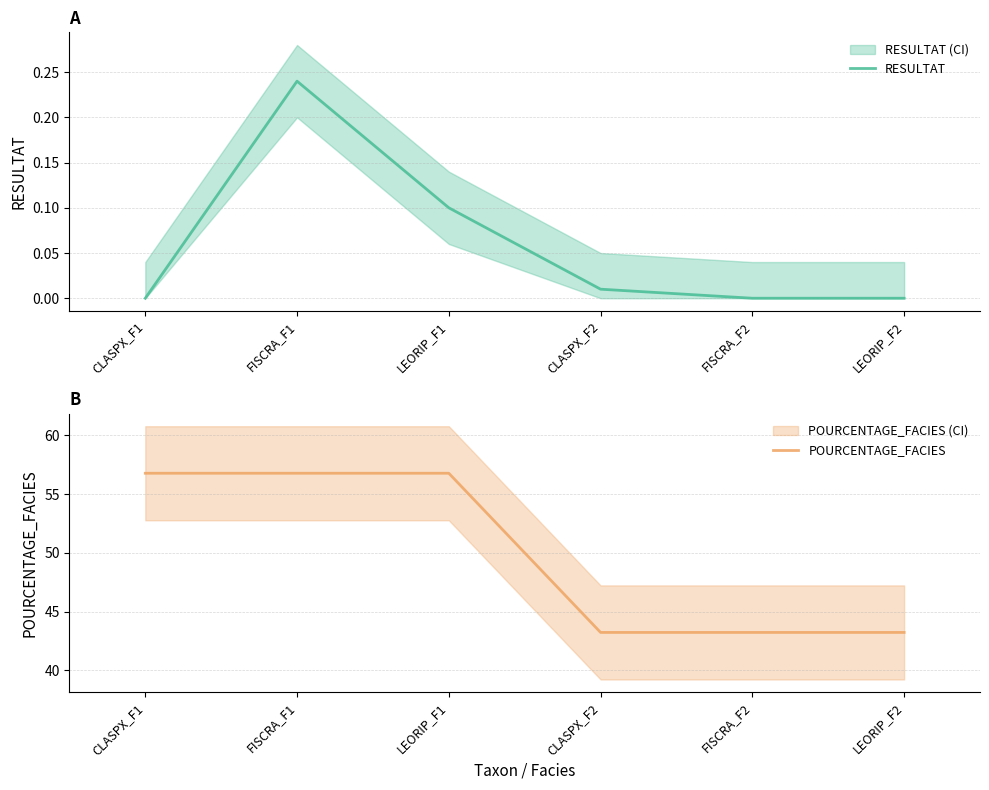

What is the label of the 5th point from the left?

FISCRA_F2